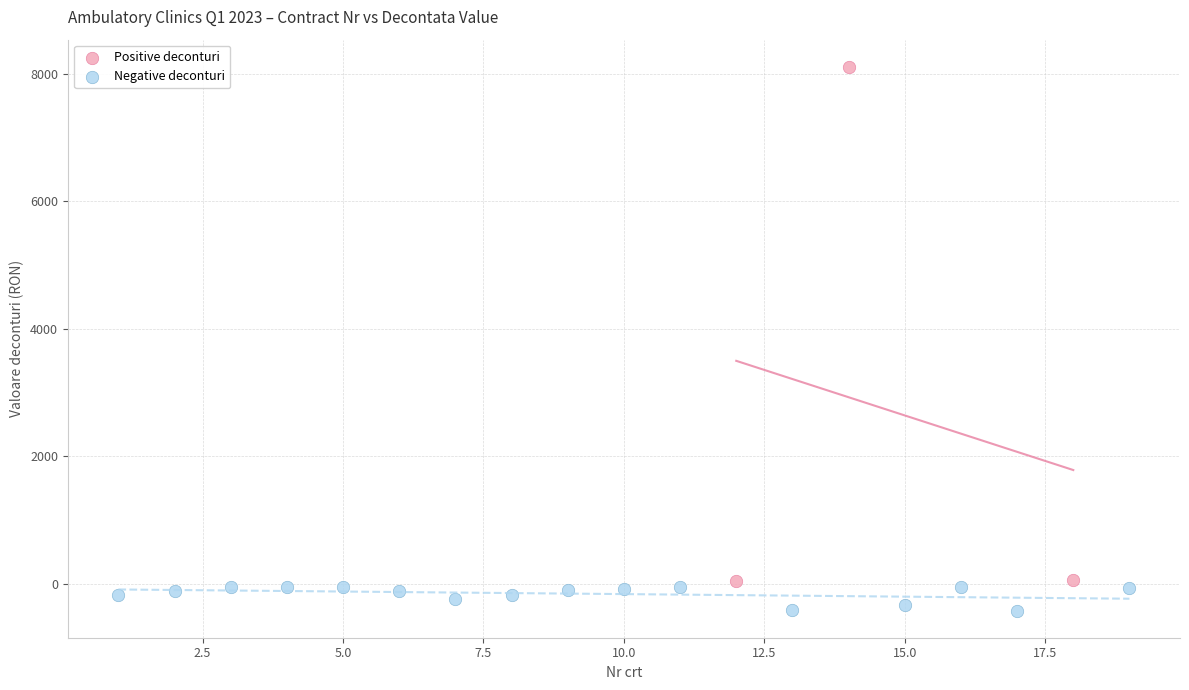

What are all the series names shown in the legend?

Positive deconturi, Negative deconturi